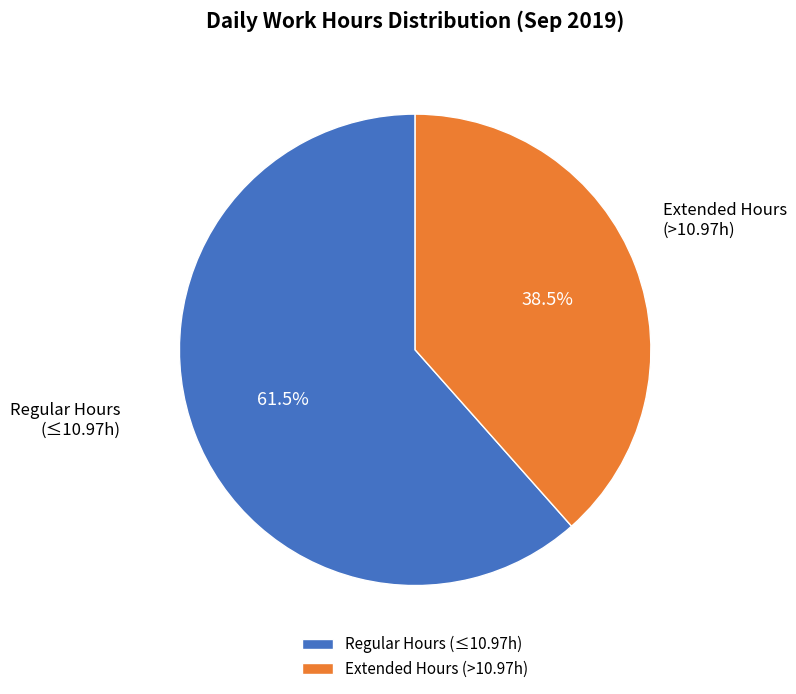

Combined, do Extended Hours (>10.97h) and Regular Hours (≤10.97h) account for over 50%?

Yes